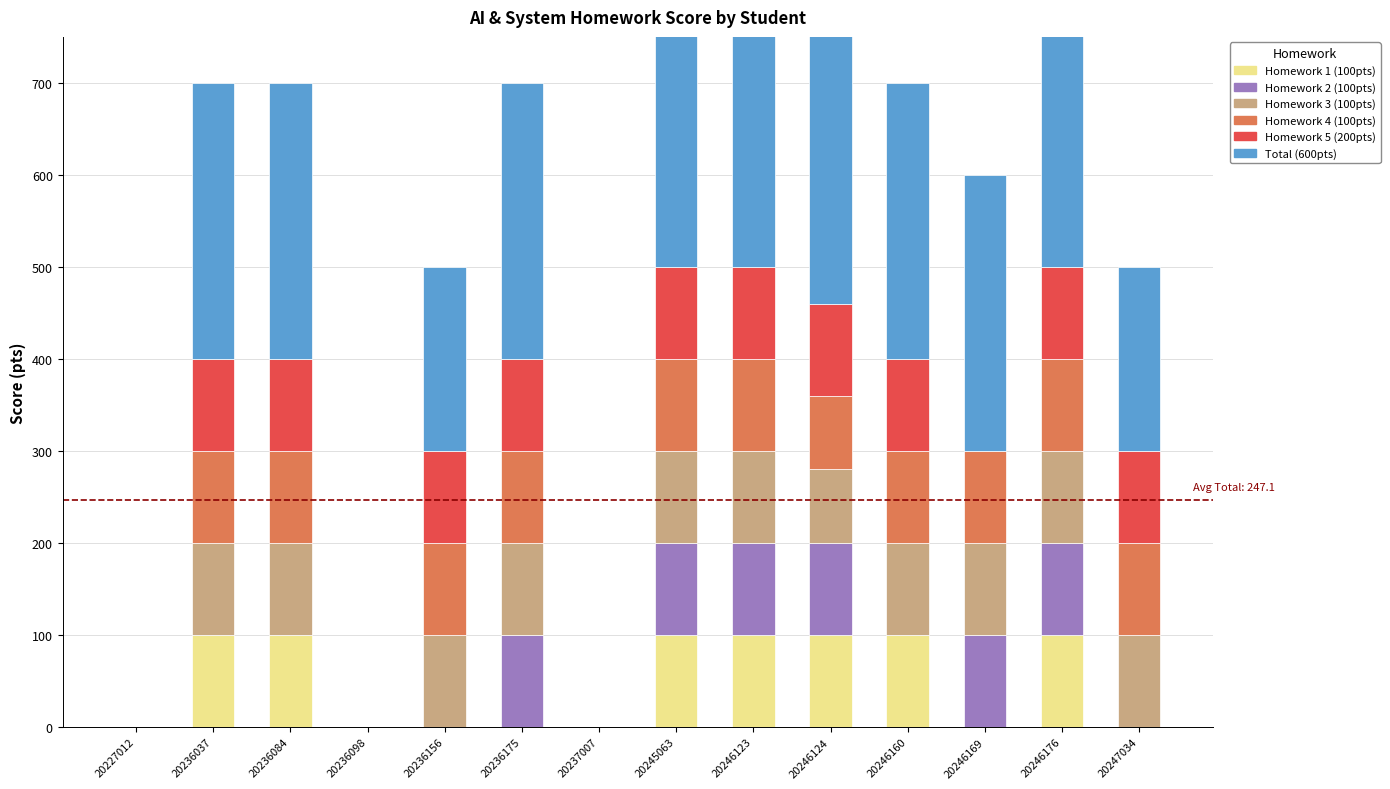

List the series in order of their peak value, highest first.

Total (600pts), Homework 1 (100pts), Homework 2 (100pts), Homework 3 (100pts), Homework 4 (100pts), Homework 5 (200pts)